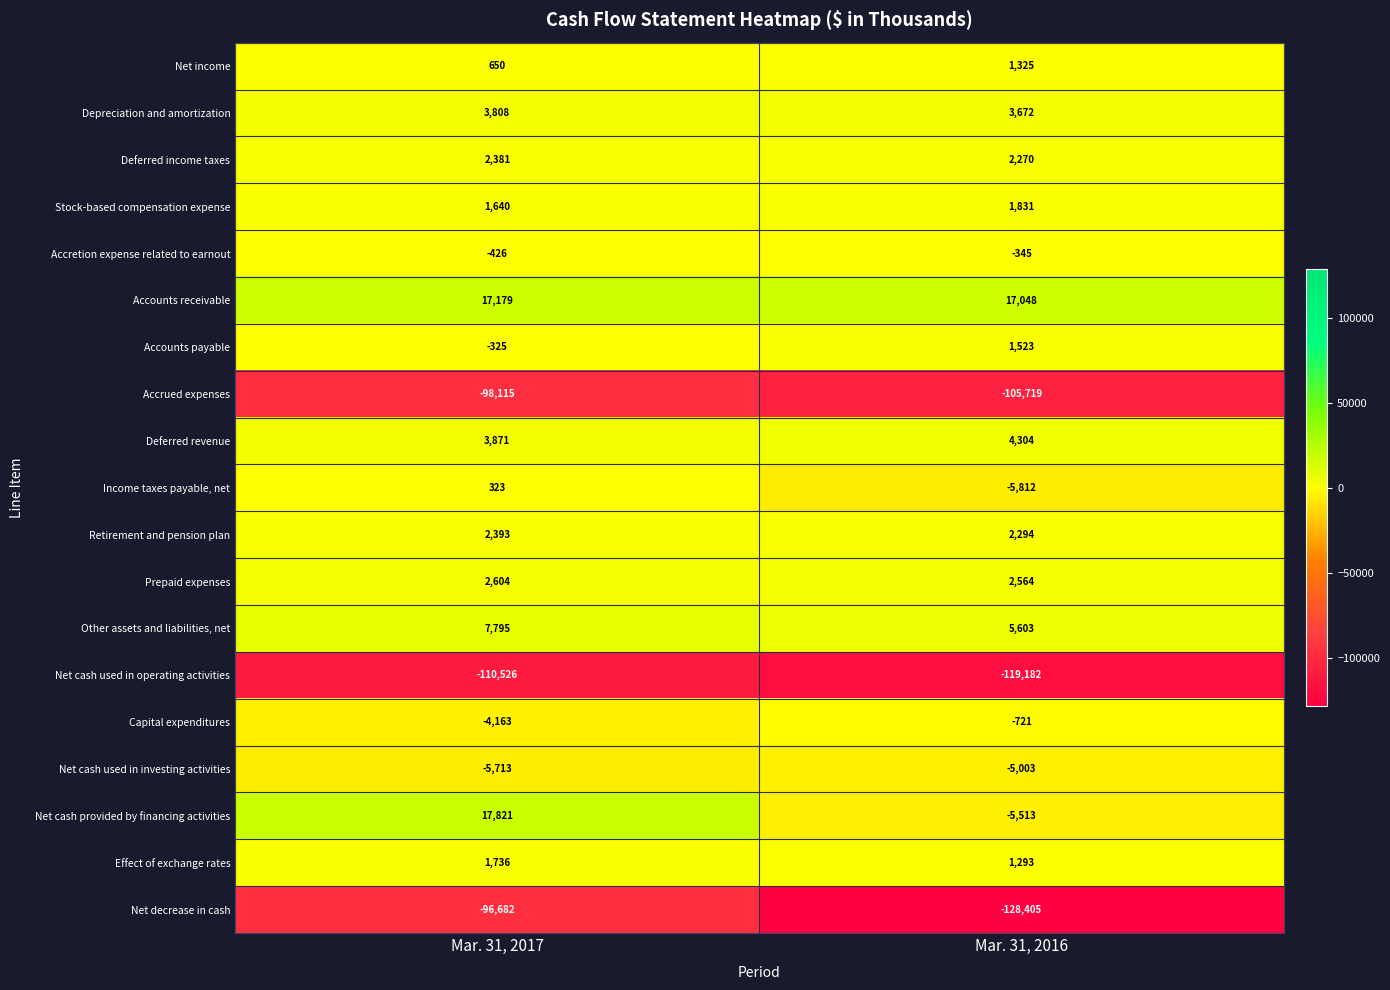

What is the average value of the Retirement and pension plan series?

2344